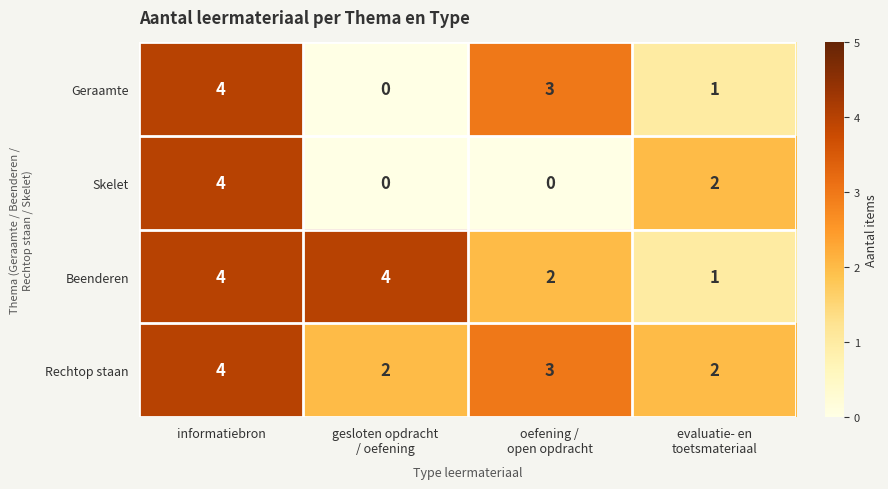

What is the total value across all series at informatiebron?

16